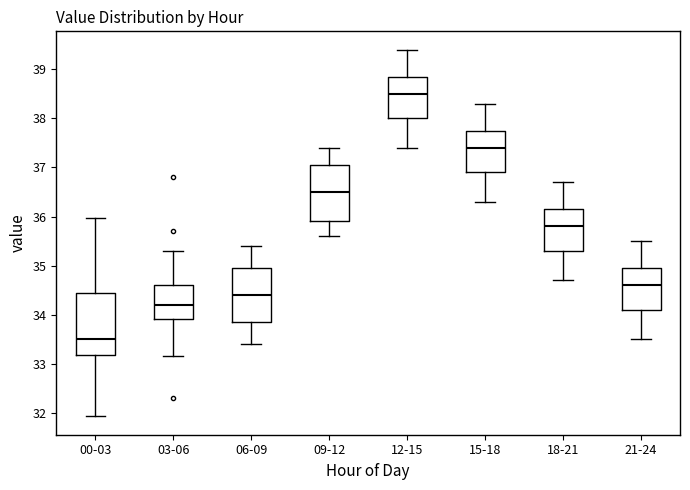

Which box has the lowest median line?

00-03